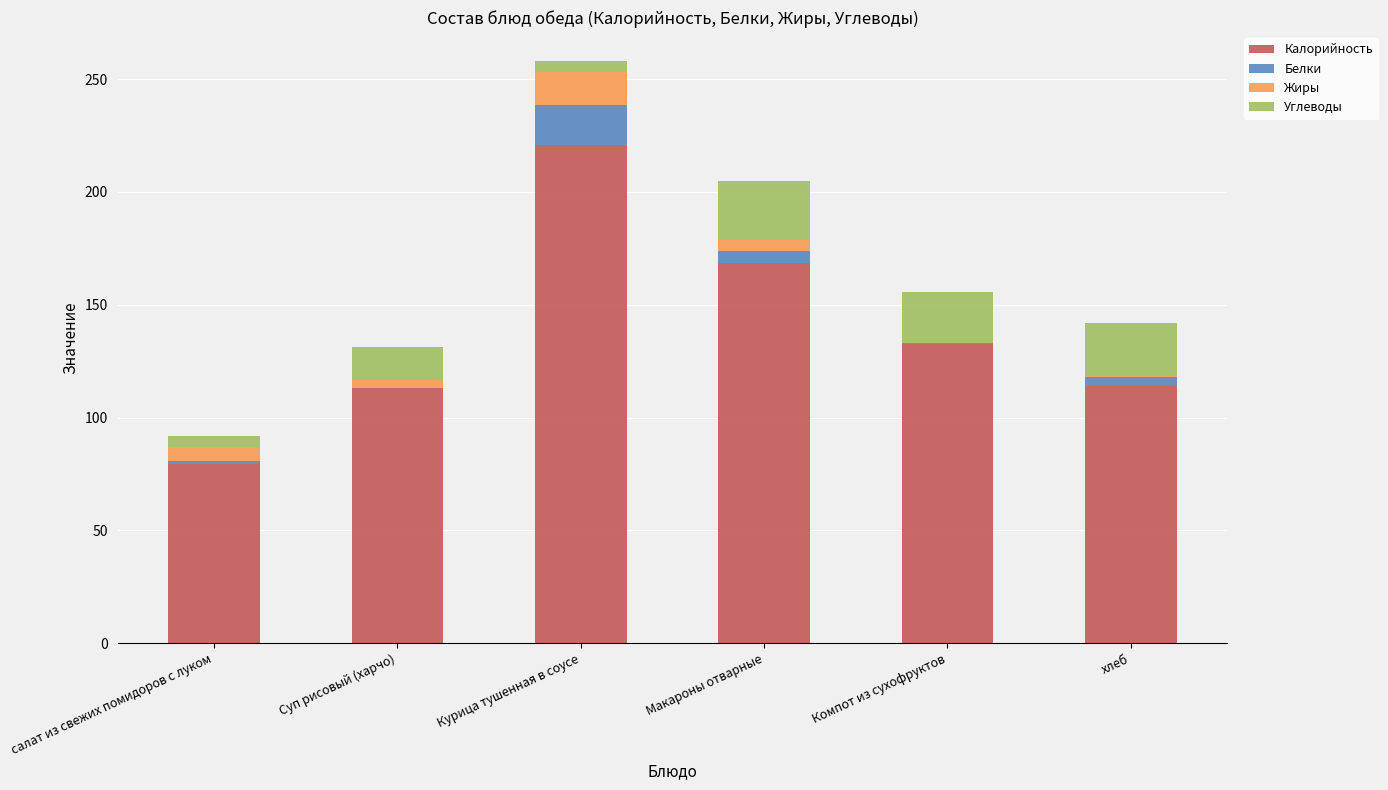

At which category is the sum across all series the highest?

Курица тушенная в соусе